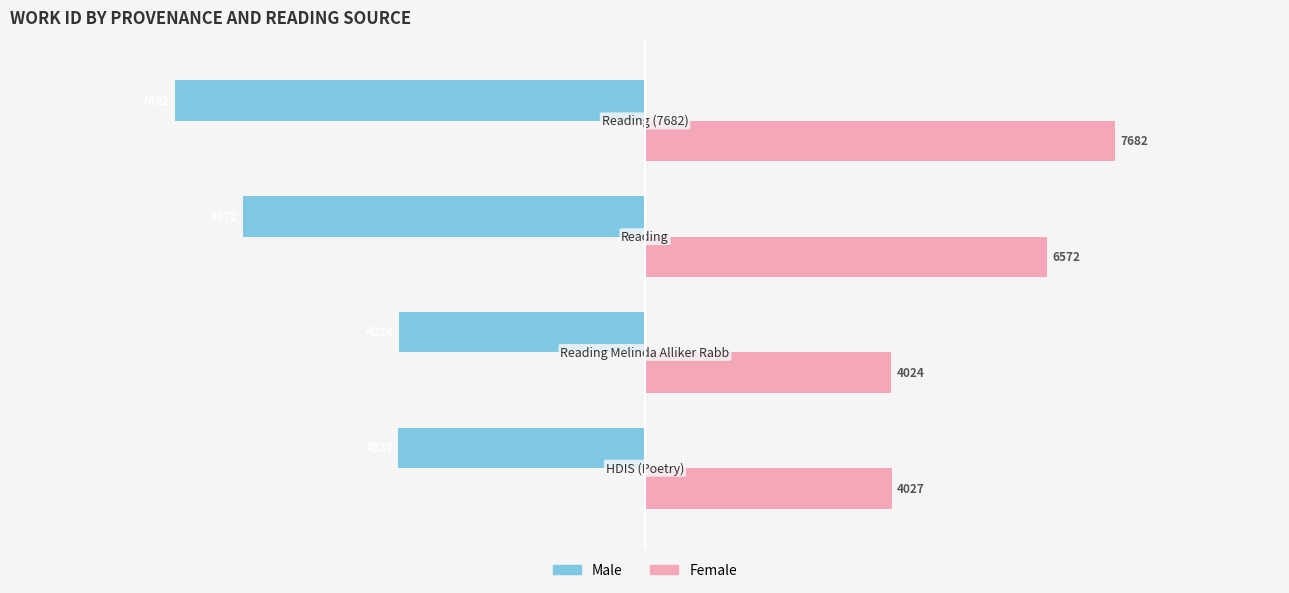

Rank the series by their average value, from highest to lowest.

Female, Male